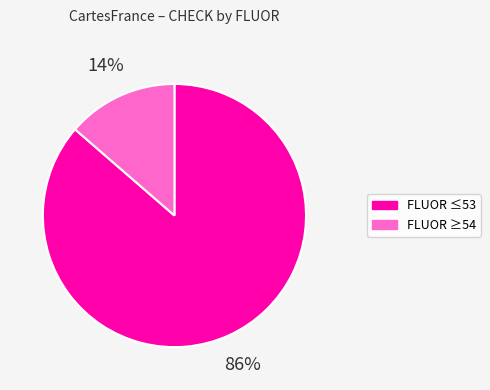

To the nearest percent, what is the average slice percentage?

50%